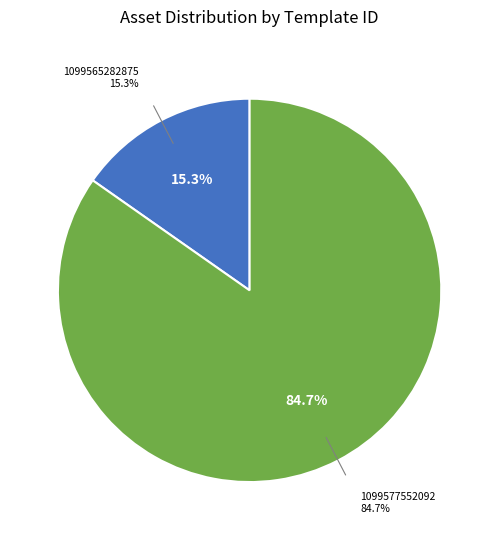

What is the change in value from 1099565282875 to 1099577552092?

+286549